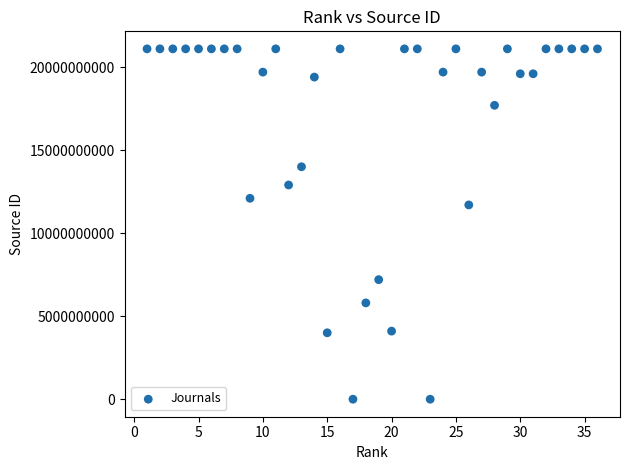

What is the range of Y values (max minus min)?

21101025057